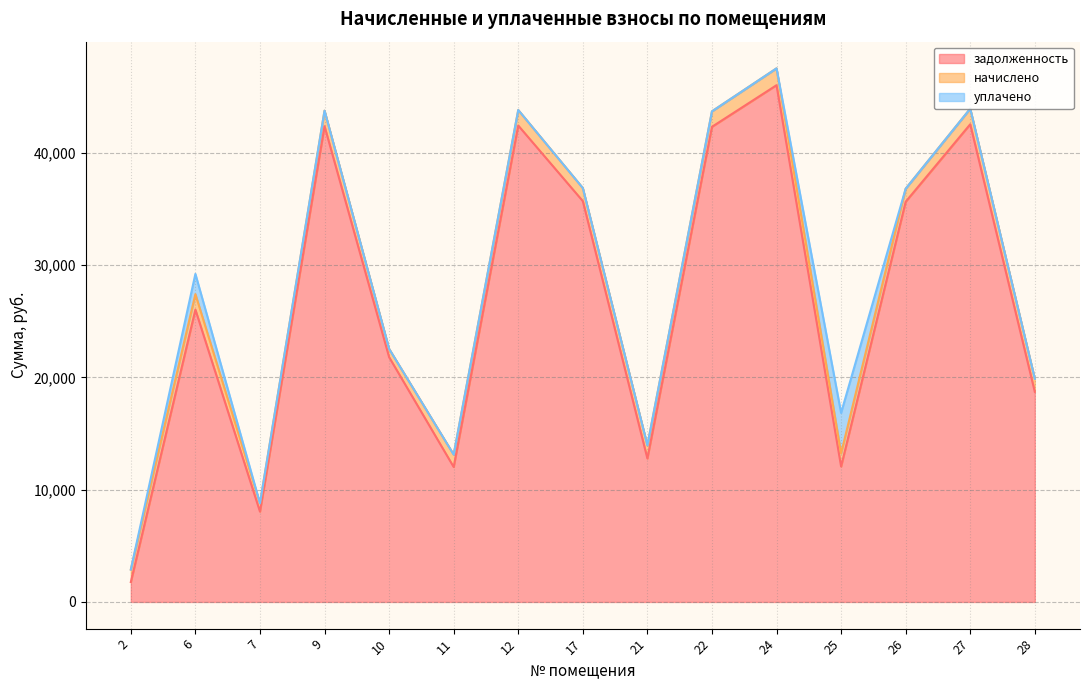

Read the задолженность value at 2.

1773.0